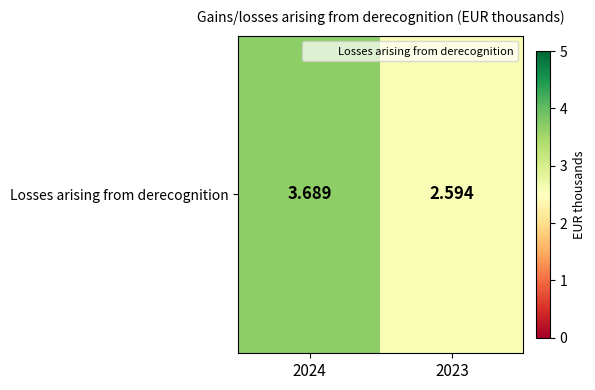

How many values are below 3?

1